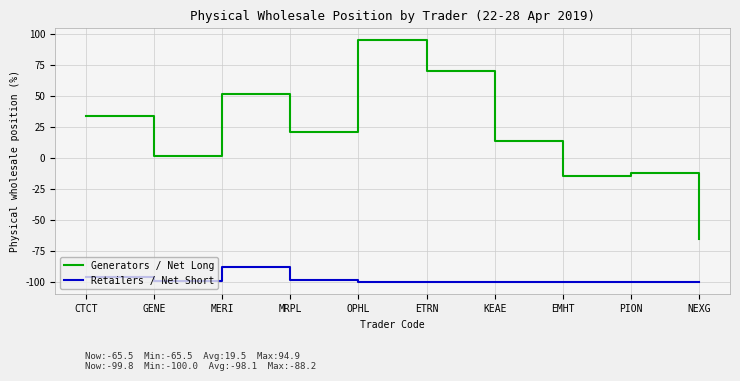

How many distinct data groups are displayed?

2